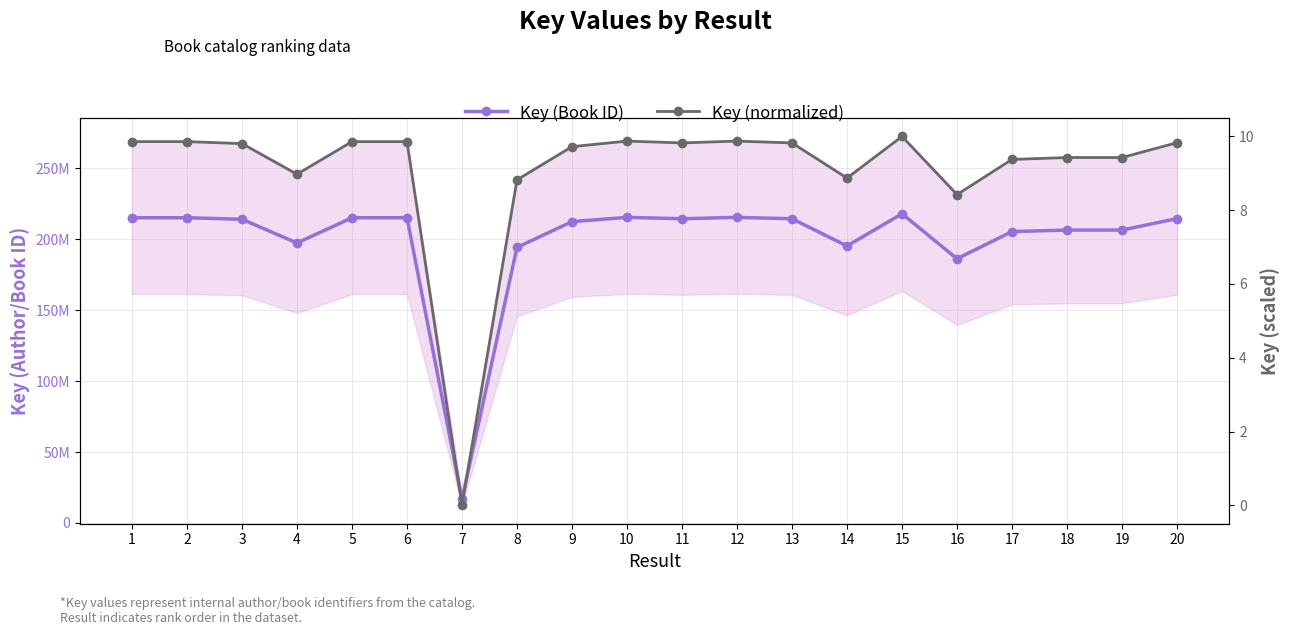

List the series in order of their peak value, lowest first.

Key (normalized), Key (Book ID)